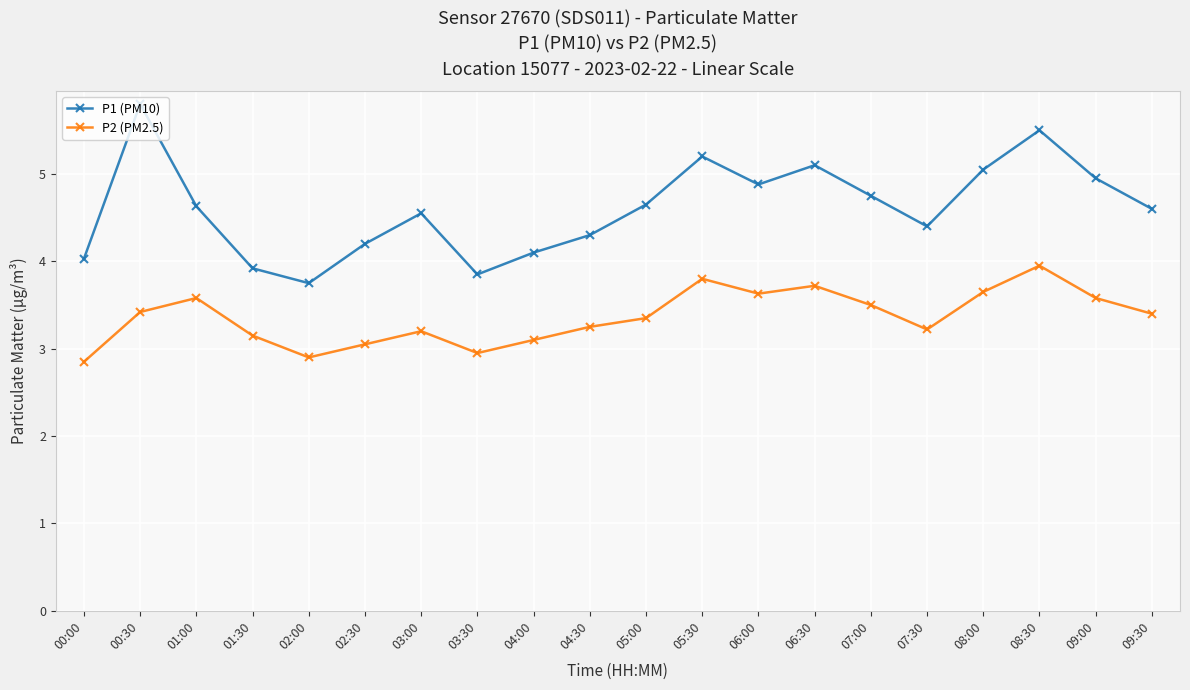

Does the chart display data point markers on the line(s)?

Yes